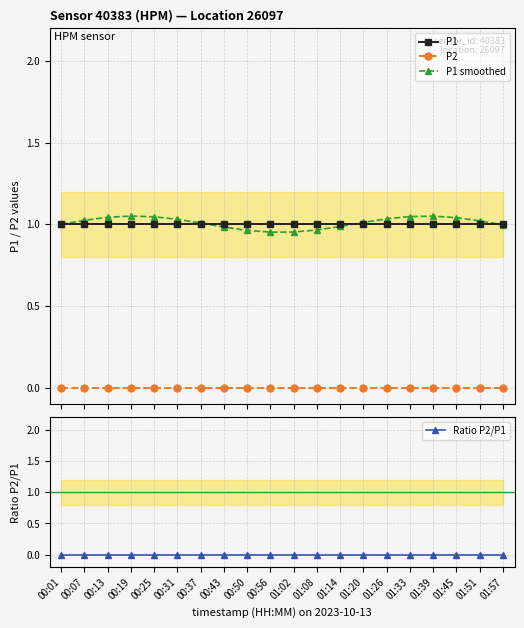

Reading right to left, what are all the values shown in this chart?

P1: 1.0	1.0	1.0	1.0	1.0	1.0	1.0	1.0	1.0	1.0	1.0	1.0	1.0	1.0	1.0	1.0	1.0	1.0	1.0	1.0
P2: 0.0	0.0	0.0	0.0	0.0	0.0	0.0	0.0	0.0	0.0	0.0	0.0	0.0	0.0	0.0	0.0	0.0	0.0	0.0	0.0
P1 smoothed: 1.0	1.0	1.0	1.0	1.0	1.0	1.0	1.0	1.0	1.0	1.0	1.0	1.0	1.0	1.0	1.0	1.0	1.0	1.0	1.0
Ratio P2/P1: 0.0	0.0	0.0	0.0	0.0	0.0	0.0	0.0	0.0	0.0	0.0	0.0	0.0	0.0	0.0	0.0	0.0	0.0	0.0	0.0